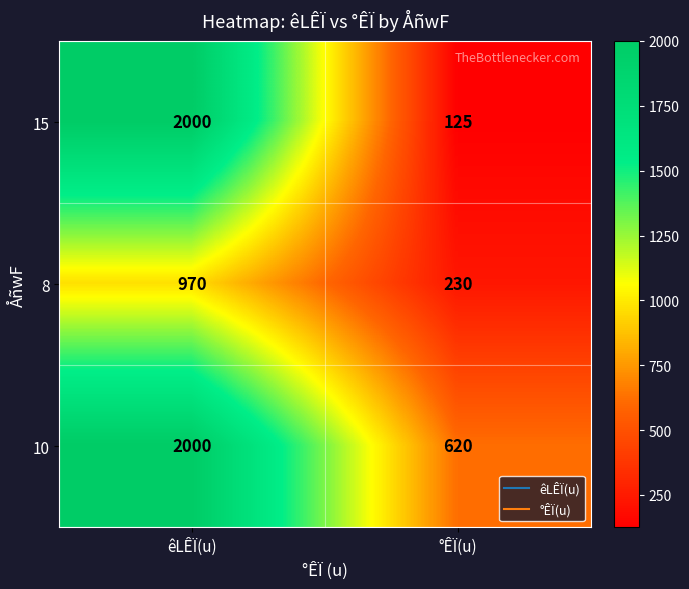

At which label does 10 reach its minimum?

°ÊÏ(u)